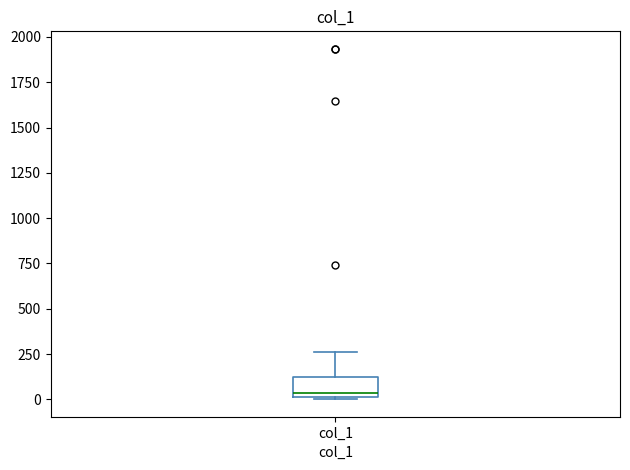

Transcribe this box plot: give where the median line is, the range the box spans, and where the two whiskers end, as read against the y-axis. The values are not printed on the chart, so give them approximately, as read against the axis.

median 50, box 0 to 150, whiskers 0 to 250